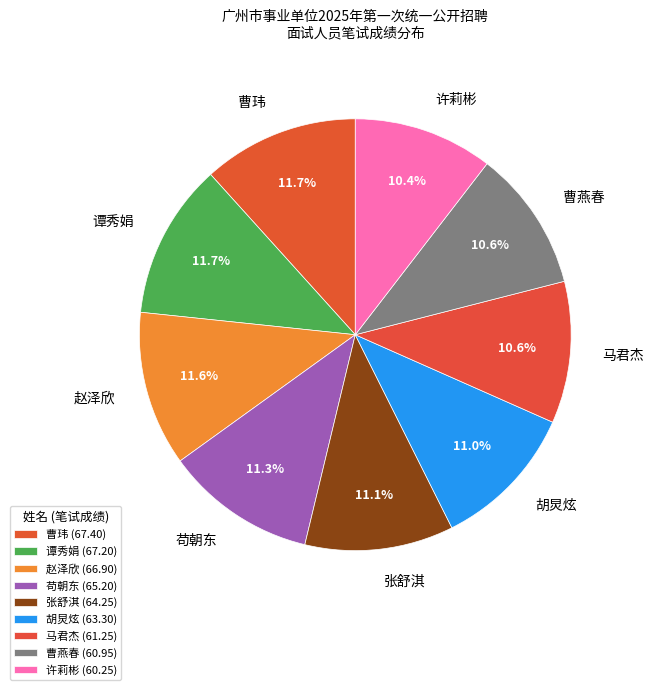

Does 张舒淇 account for over 50% of the chart?

No